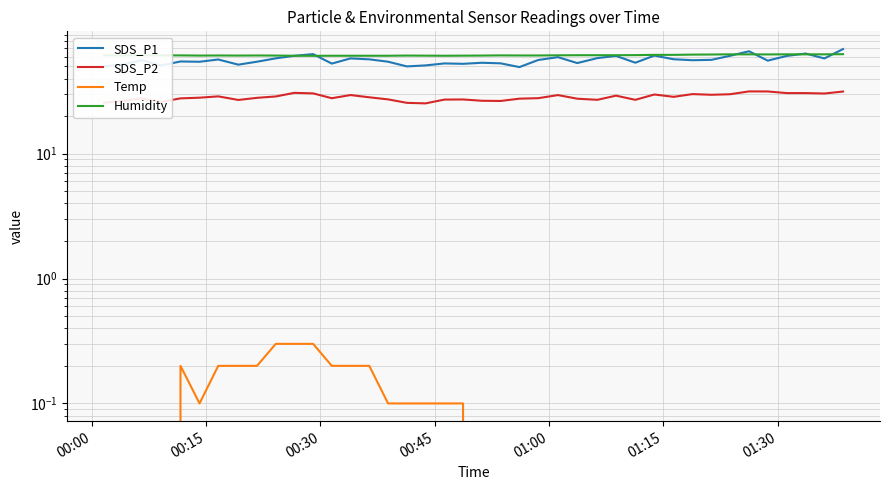

Is the value of Temp at 31 greater than the value of SDS_P2 at 26?

No